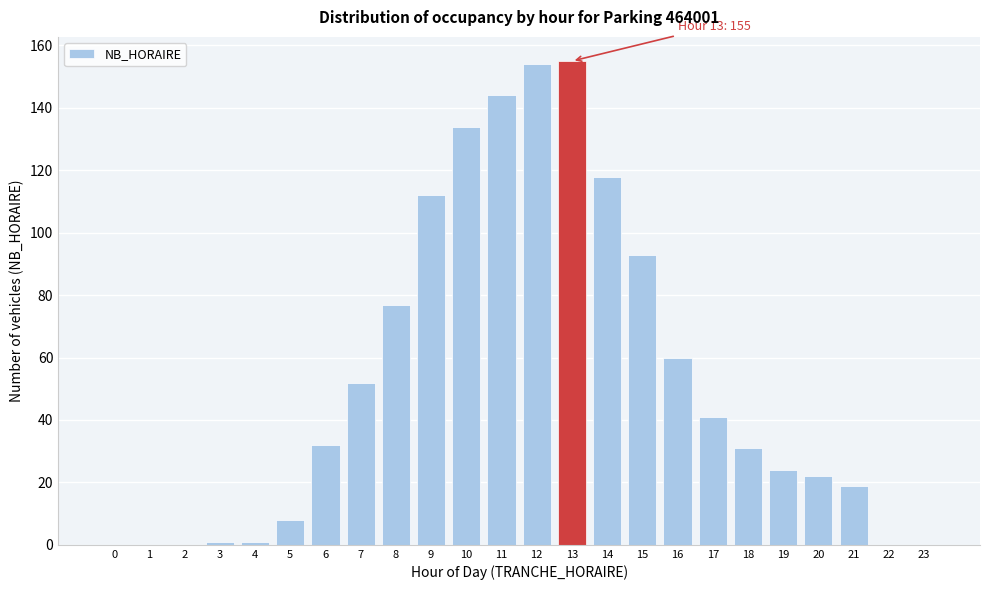

Reading right to left, what are all the values shown in this chart?

23=0	22=0	21=19	20=22	19=24	18=31	17=41	16=60	15=93	14=118	13=155	12=154	11=144	10=134	9=112	8=77	7=52	6=32	5=8	4=1	3=1	2=0	1=0	0=0